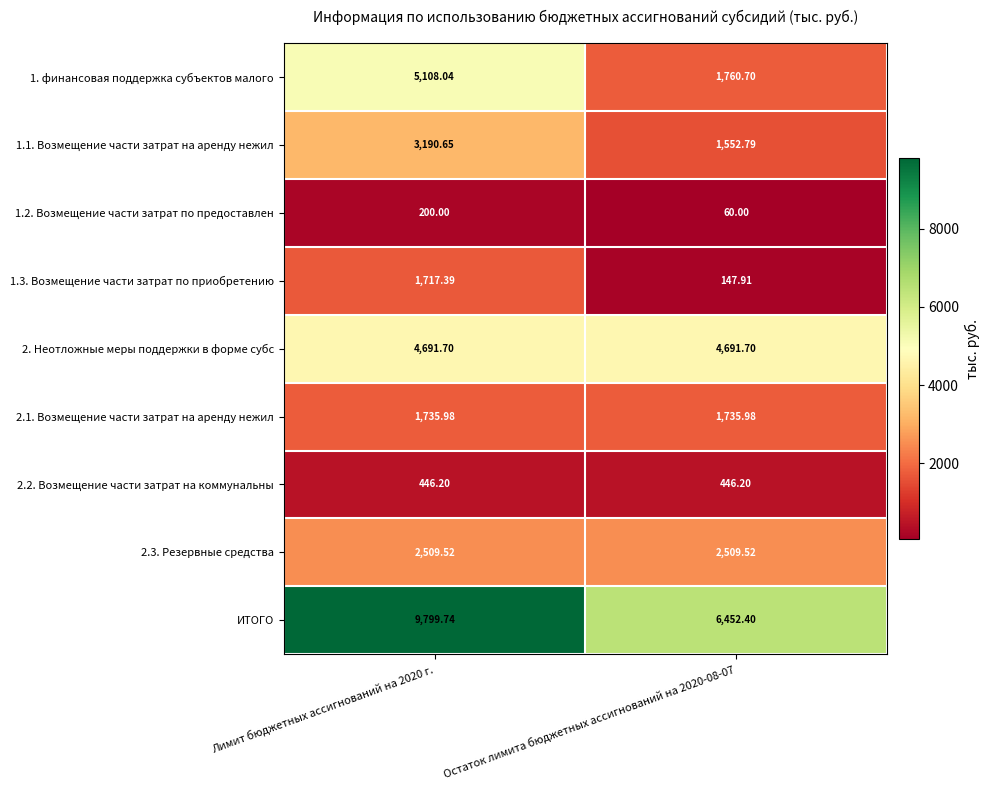

Which category has the highest value across all series?

Лимит бюджетных ассигнований на 2020 г.